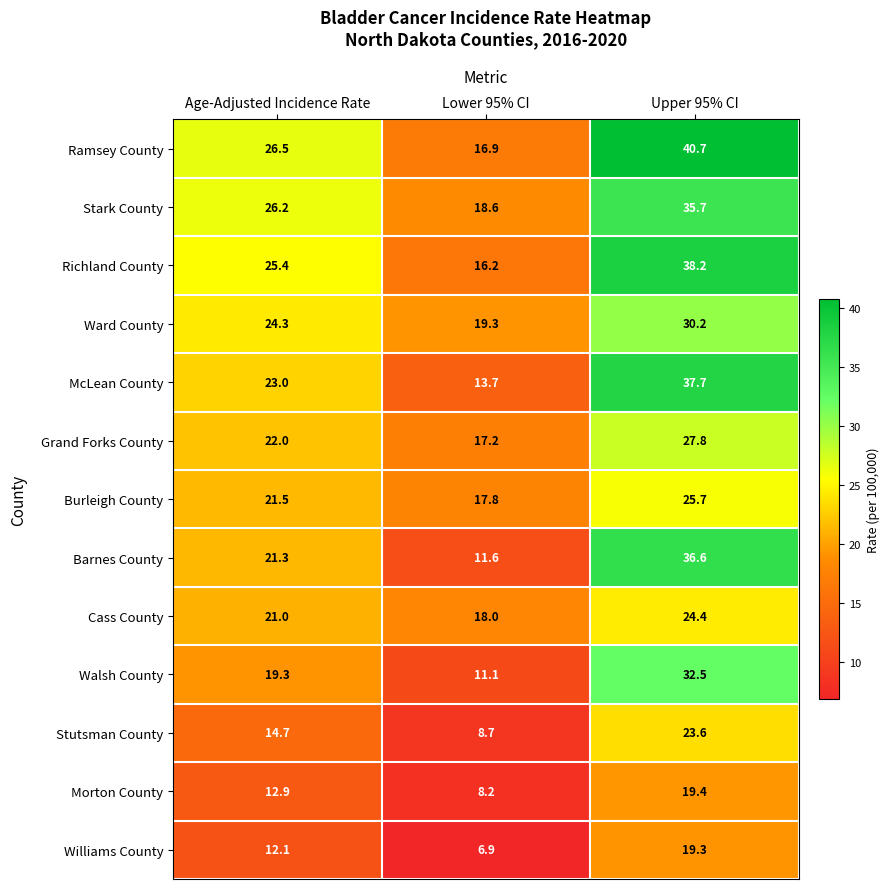

Rank the series at Age-Adjusted Incidence Rate from lowest to highest value.

Williams County, Morton County, Stutsman County, Walsh County, Cass County, Barnes County, Burleigh County, Grand Forks County, McLean County, Ward County, Richland County, Stark County, Ramsey County